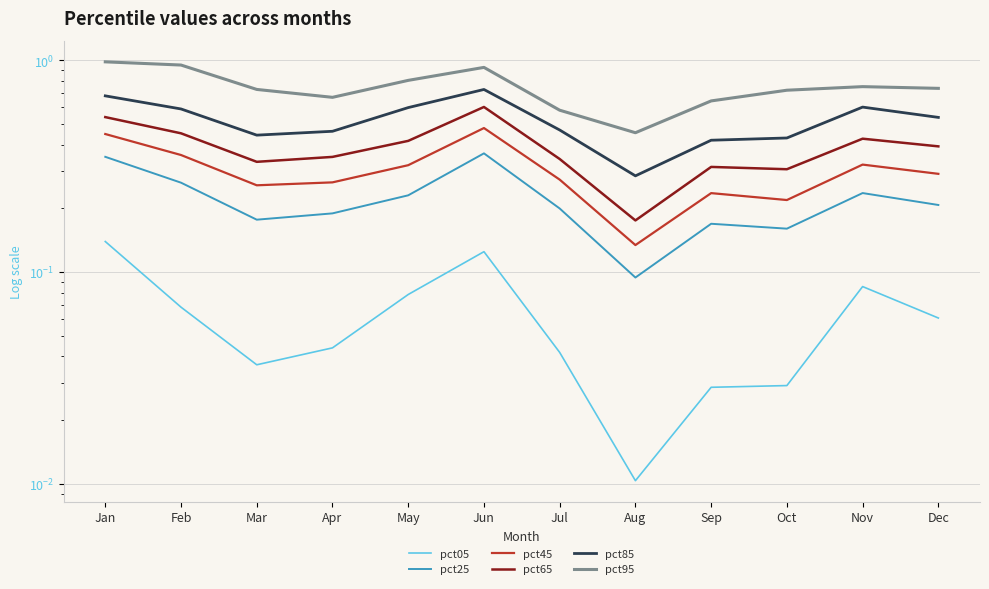

At which category is the sum across all series the highest?

Jun